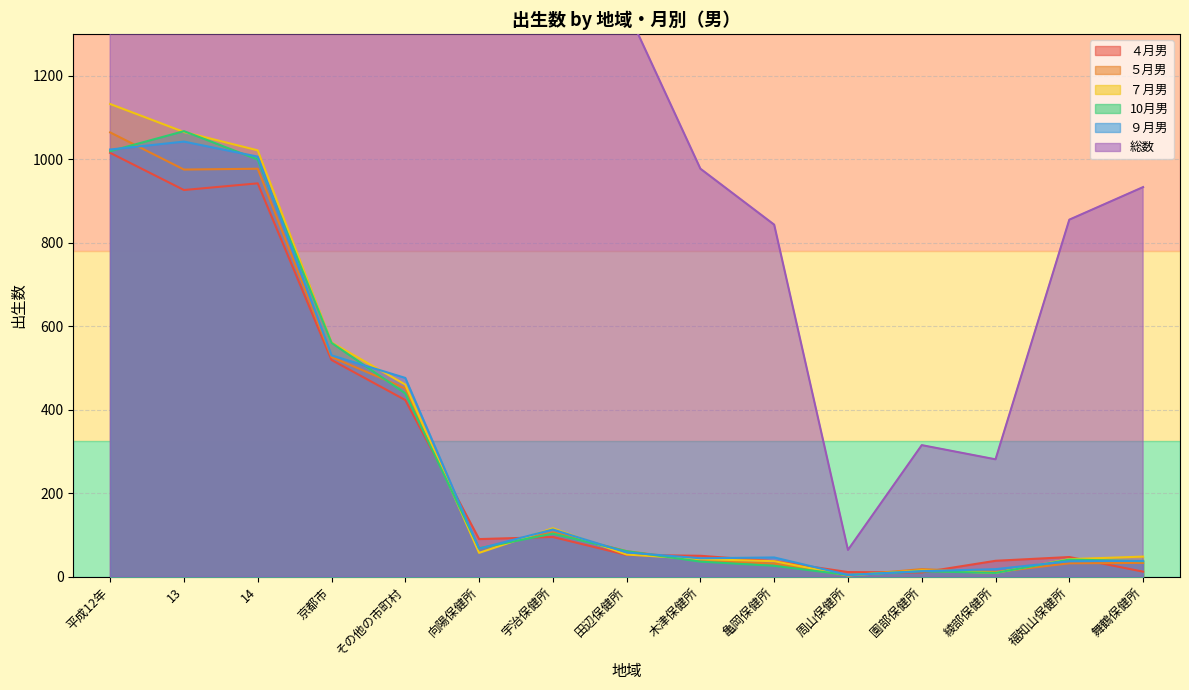

True or false: ４月男 and 総数 cross at least once.

False